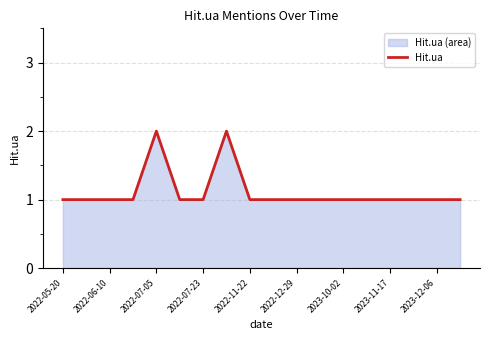

True or false: the data shows 2 at 2022-05-20.

False